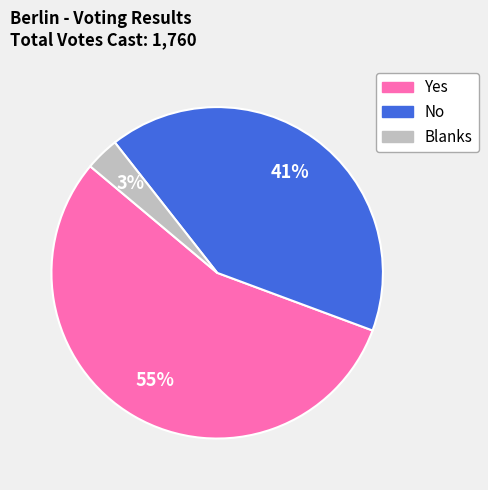

Does any single category account for the majority?

Yes